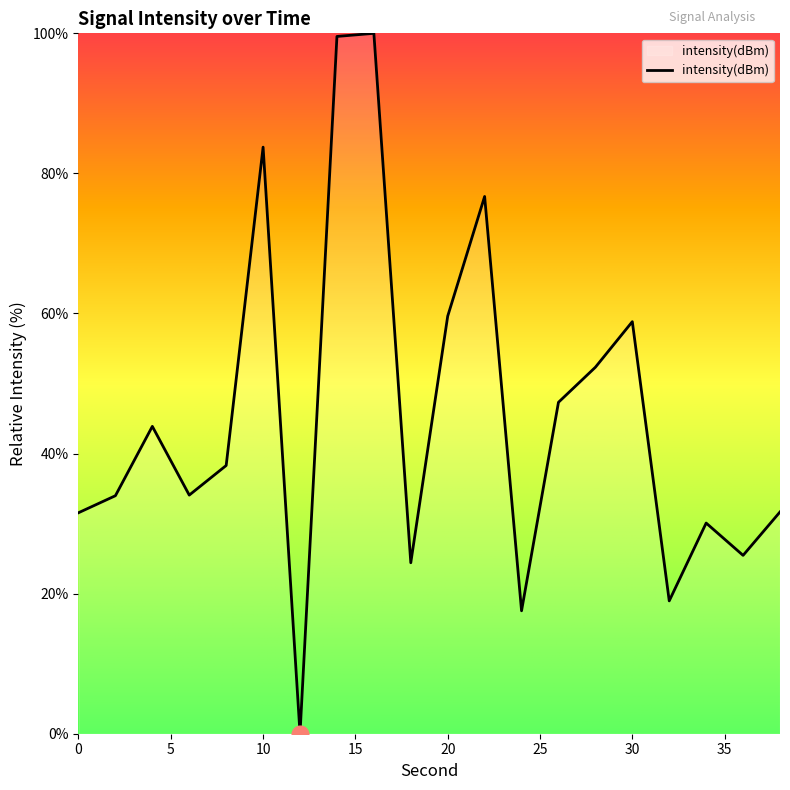

What is the difference between the maximum and minimum values?

100.0